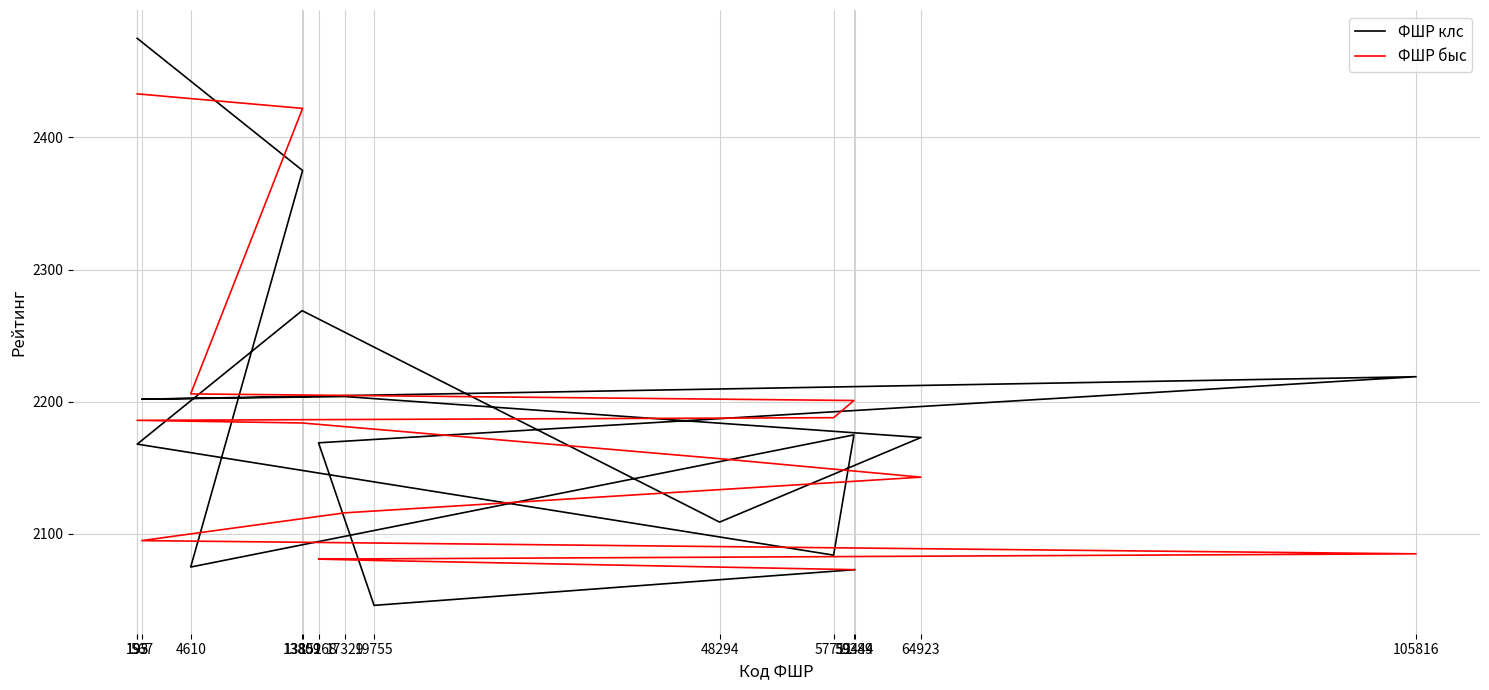

After their last crossing, which series has the higher values: ФШР быс or ФШР клс?

ФШР быс